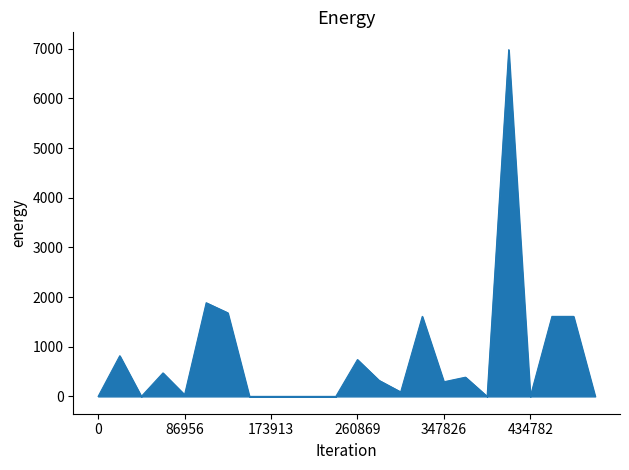

What is the greatest value displayed?

6981.0